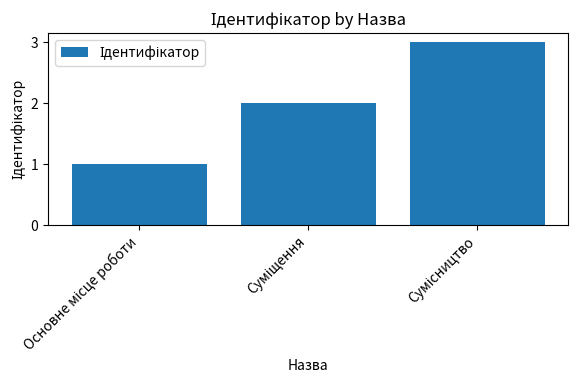

What is the sum of all values?

6